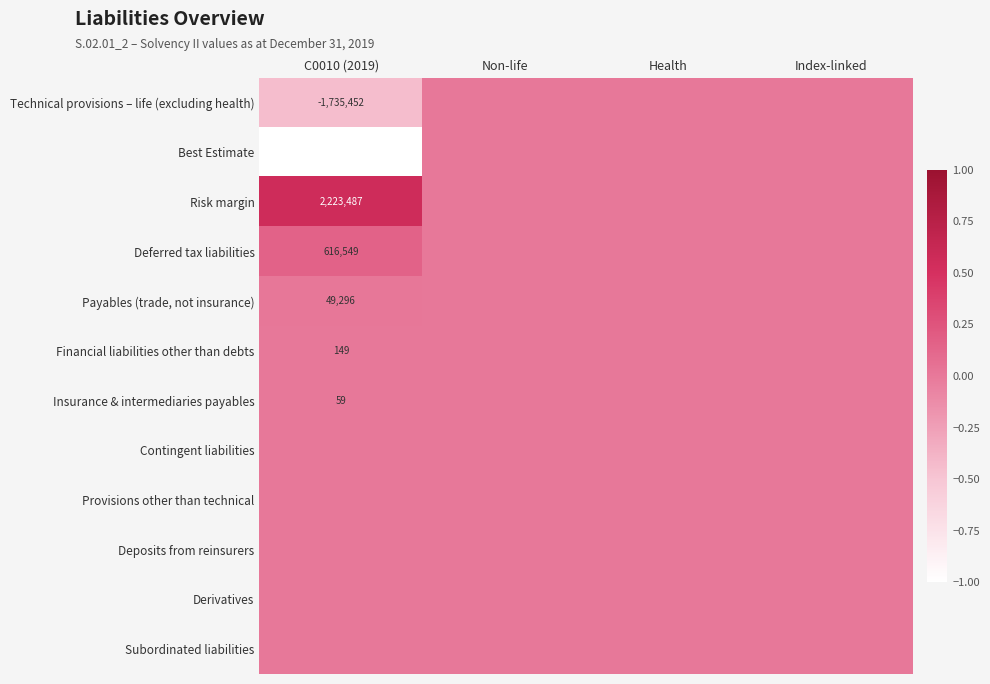

What is the lowest value of the Best Estimate series?

-1.0